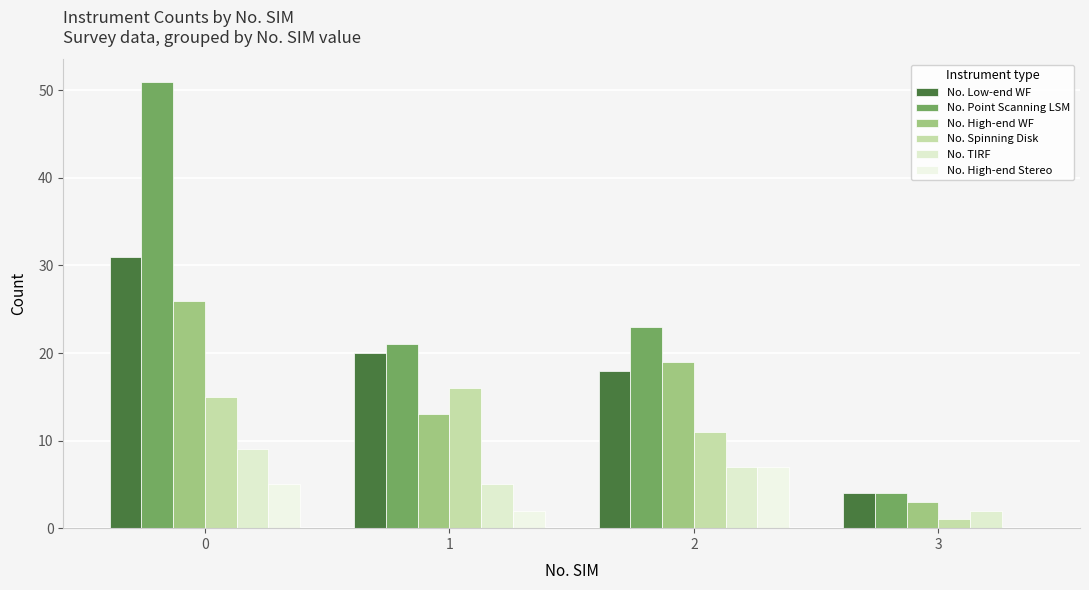

Between 1 and 3, which is larger?

1